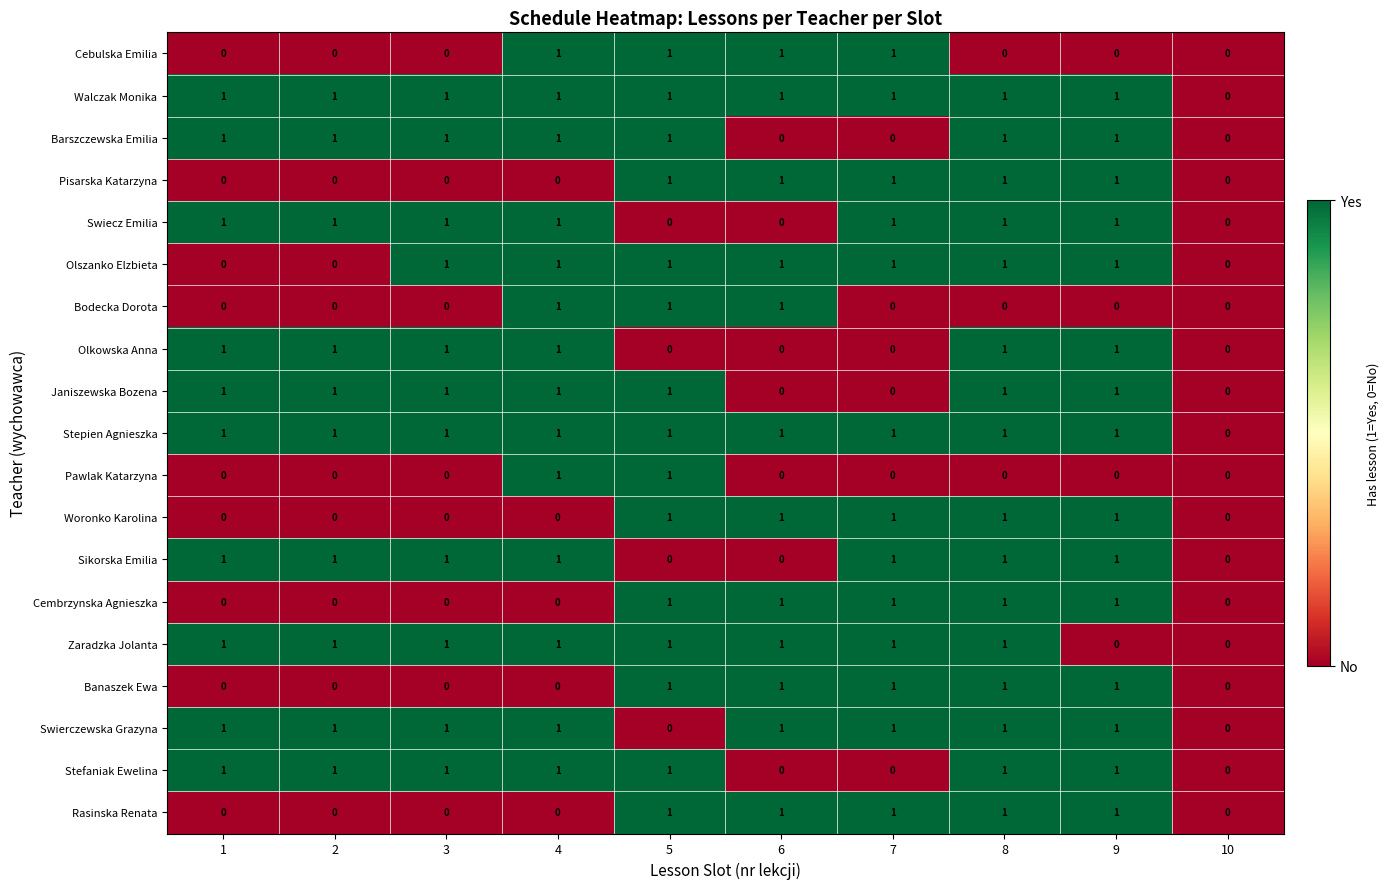

The Pisarska Katarzyna series shows 0 at 10. True or false?

True